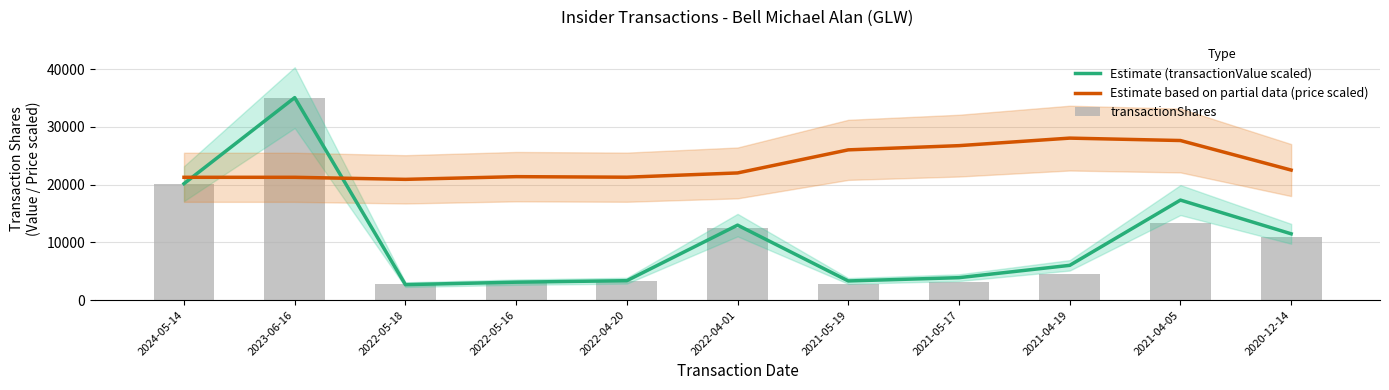

Reading left to right, what are all the values shown in this chart?

Estimate (transactionValue scaled): 2024-05-14=20151.9	2023-06-16=35045.0	2022-05-18=2671.6	2022-05-16=3099.2	2022-04-20=3357.7	2022-04-01=12974.2	2021-05-19=3309.7	2021-05-17=3878.9	2021-04-19=6011.3	2021-04-05=17309.7	2020-12-14=11471.7
Estimate based on partial data (price scaled): 2024-05-14=21253.4	2023-06-16=21253.4	2022-05-18=20898.8	2022-05-16=21365.2	2022-04-20=21270.7	2022-04-01=22008.7	2021-05-19=26004.7	2021-05-17=26731.7	2021-04-19=28036.0	2021-04-05=27619.4	2020-12-14=22504.5
transactionShares: 2024-05-14=20152.0	2023-06-16=35045.0	2022-05-18=2717.0	2022-05-16=3083.0	2022-04-20=3355.0	2022-04-01=12529.0	2021-05-19=2705.0	2021-05-17=3084.0	2021-04-19=4557.0	2021-04-05=13320.0	2020-12-14=10834.0